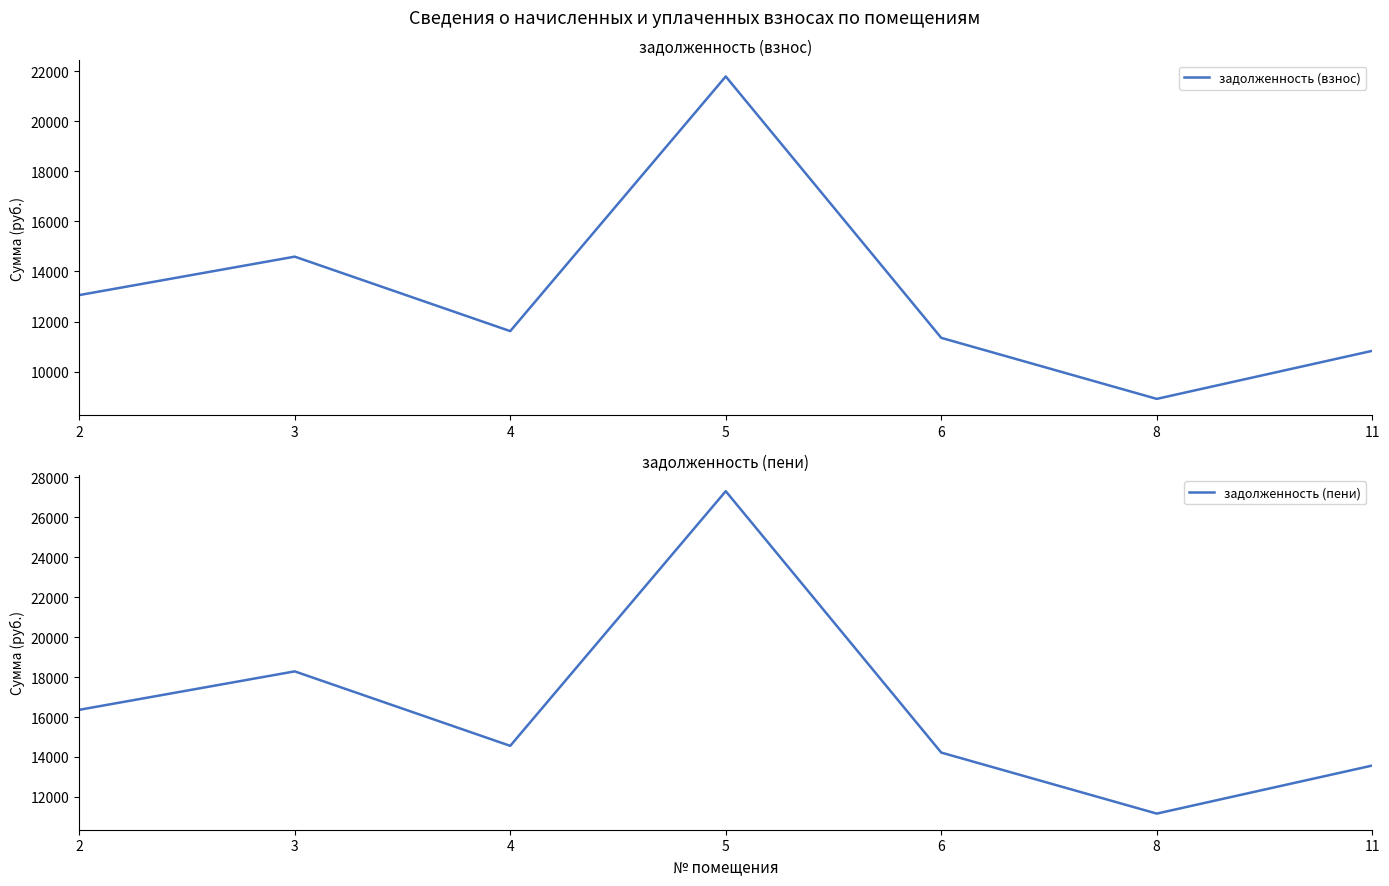

Does the chart have visible grid lines?

No